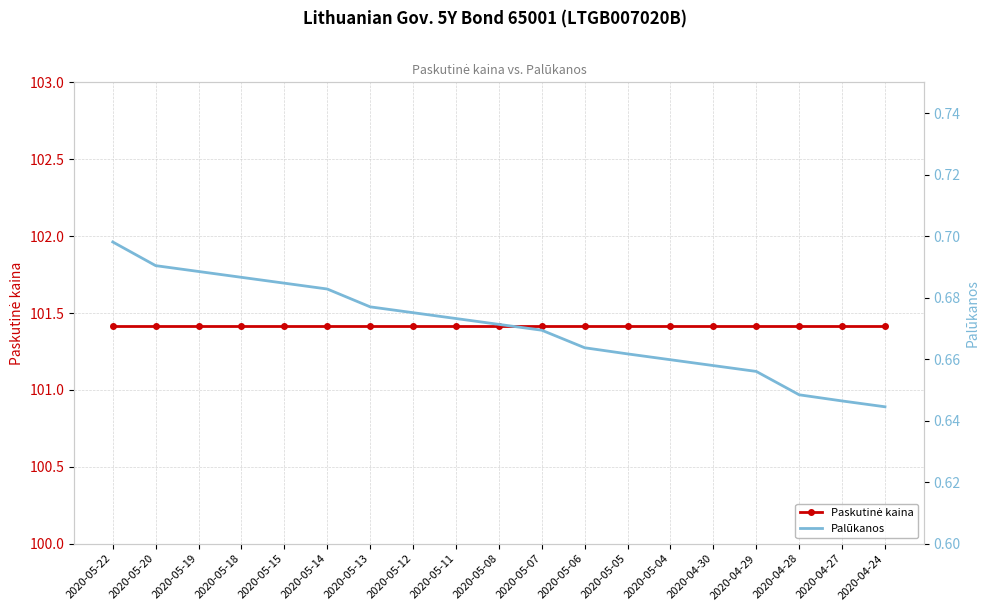

Reading right to left, what are all the values shown in this chart?

Paskutinė kaina: 2020-04-24=101.4	2020-04-27=101.4	2020-04-28=101.4	2020-04-29=101.4	2020-04-30=101.4	2020-05-04=101.4	2020-05-05=101.4	2020-05-06=101.4	2020-05-07=101.4	2020-05-08=101.4	2020-05-11=101.4	2020-05-12=101.4	2020-05-13=101.4	2020-05-14=101.4	2020-05-15=101.4	2020-05-18=101.4	2020-05-19=101.4	2020-05-20=101.4	2020-05-22=101.4
Palūkanos: 2020-04-24=0.6	2020-04-27=0.6	2020-04-28=0.6	2020-04-29=0.7	2020-04-30=0.7	2020-05-04=0.7	2020-05-05=0.7	2020-05-06=0.7	2020-05-07=0.7	2020-05-08=0.7	2020-05-11=0.7	2020-05-12=0.7	2020-05-13=0.7	2020-05-14=0.7	2020-05-15=0.7	2020-05-18=0.7	2020-05-19=0.7	2020-05-20=0.7	2020-05-22=0.7